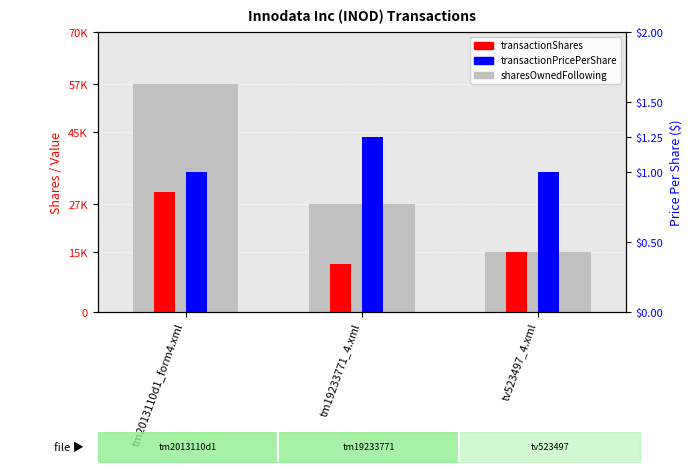

How many transactionPricePerShare values are between 1 and 2?

3